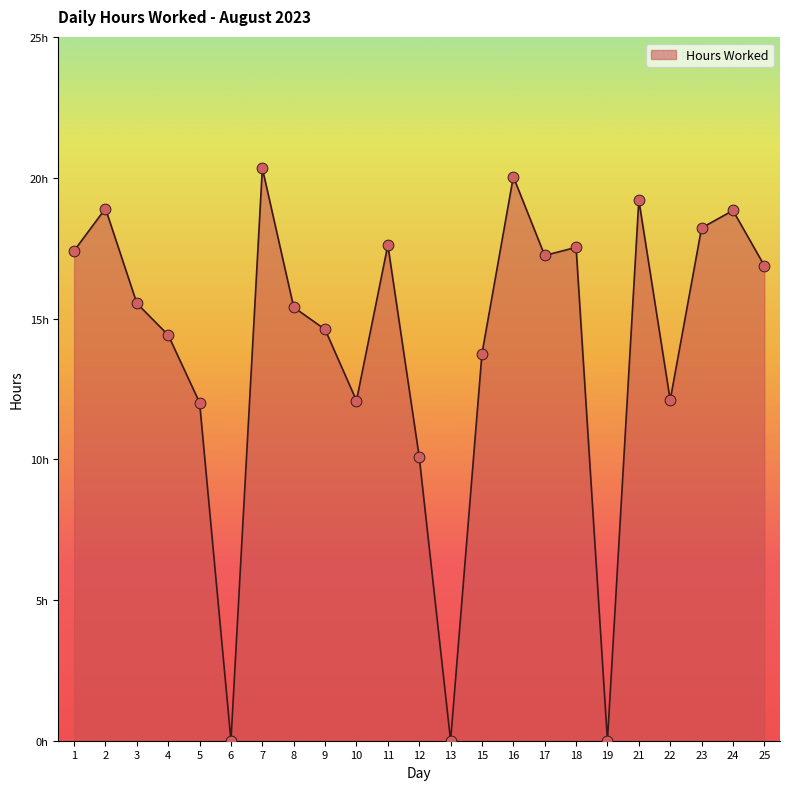

What is the ratio of the value at 17 to the value at 15?

1.3